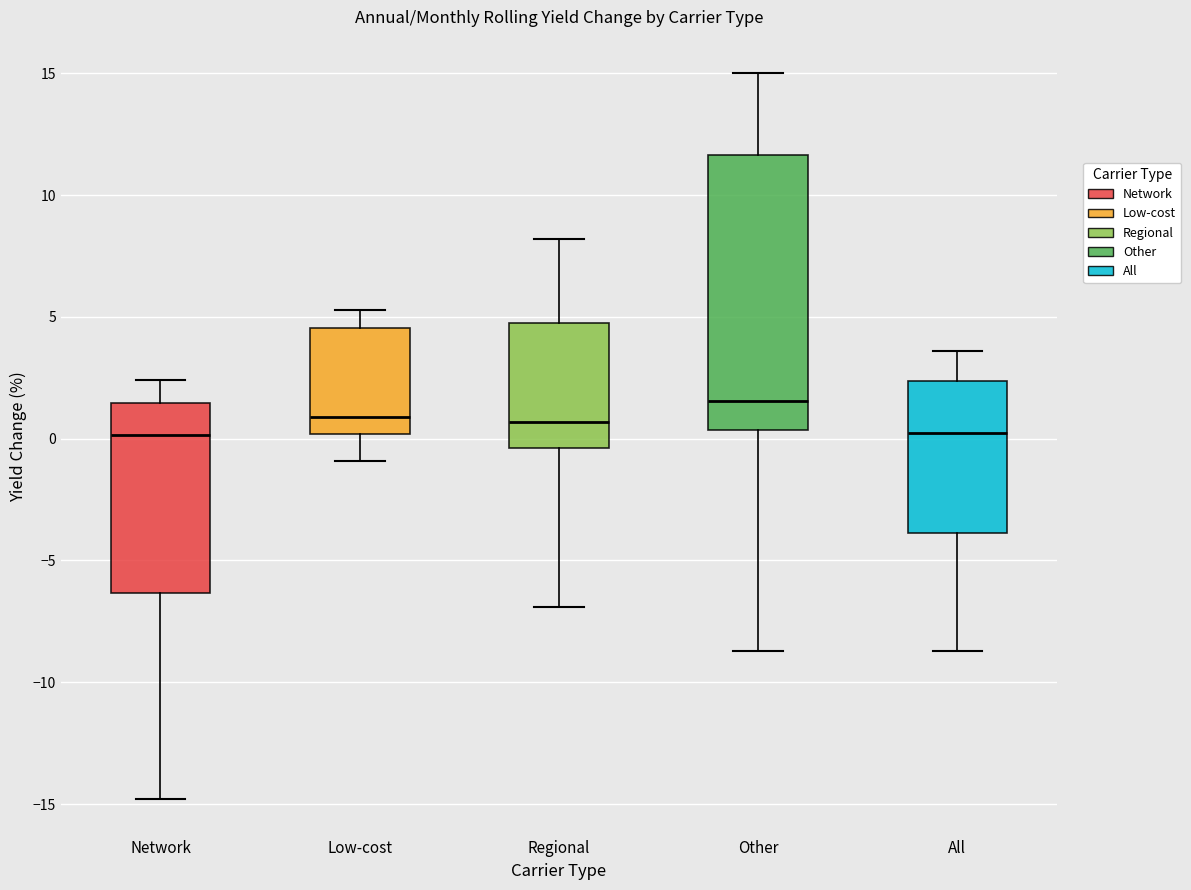

Which box has the highest median line?

Other